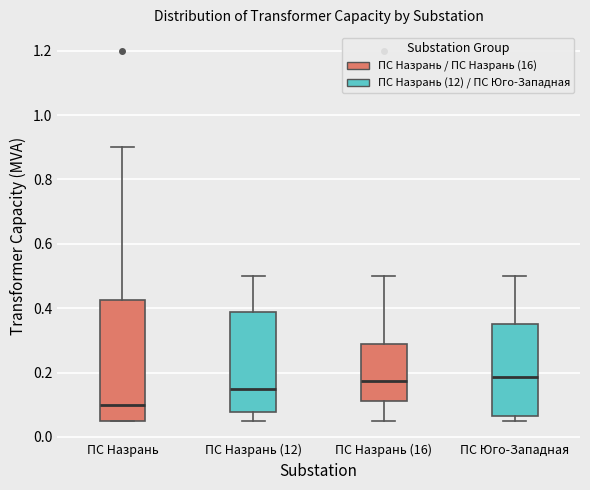

Reading left to right, read every box against the y-axis: the position of its median line, the range the box covers, and the ends of its whiskers. The values are not printed on the chart, so give them approximately, as read against the axis.

ПС Назрань: median 0.10, box 0.06 to 0.42, whiskers 0.06 to 0.90
ПС Назрань (12): median 0.16, box 0.08 to 0.38, whiskers 0.06 to 0.50
ПС Назрань (16): median 0.18, box 0.12 to 0.28, whiskers 0.06 to 0.50
ПС Юго-Западная: median 0.18, box 0.06 to 0.36, whiskers 0.06 (just below the box's lower edge) to 0.50